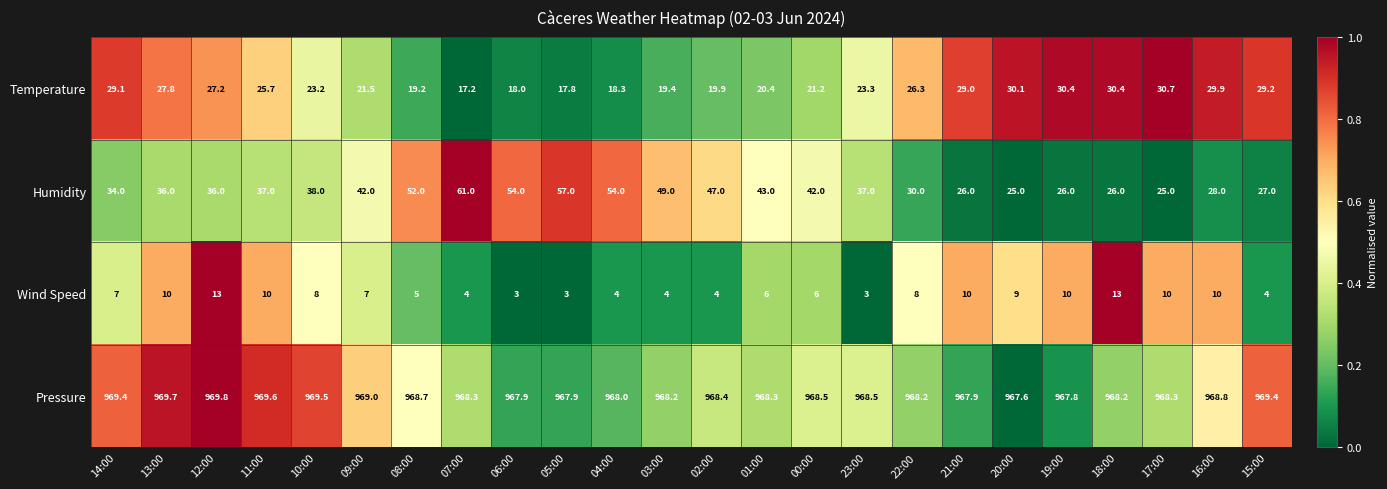

At 10:00, list the series in order from smallest to largest.

Wind Speed, Temperature, Humidity, Pressure